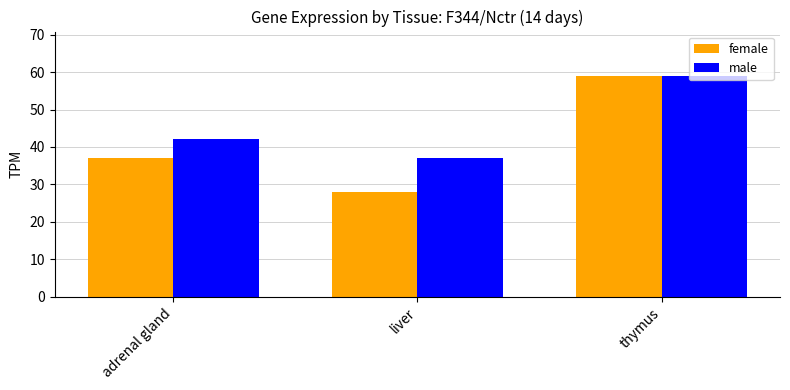

List the labels in order of female value, smallest first.

liver, adrenal gland, thymus